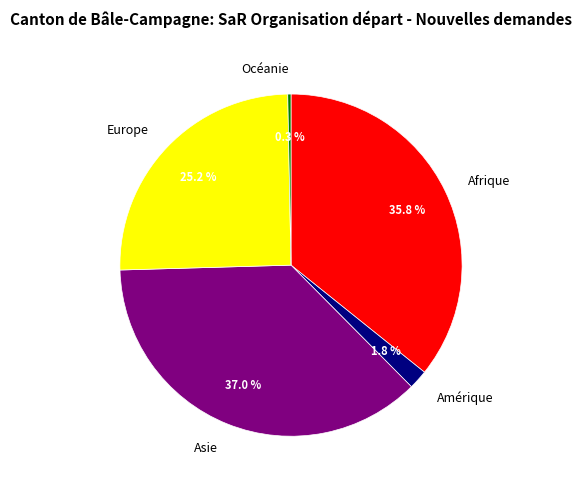

Is there a majority slice in this chart?

No